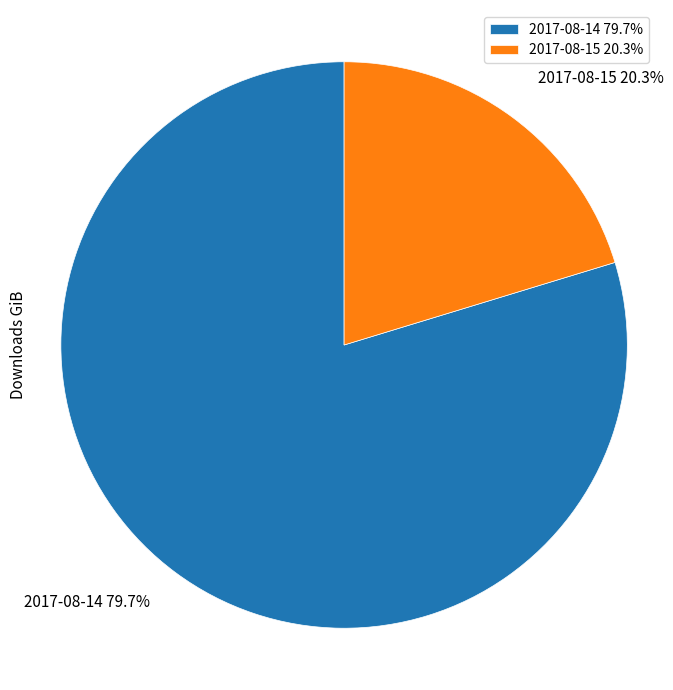

What percentage do 2017-08-15 and 2017-08-14 together represent?

100.0%